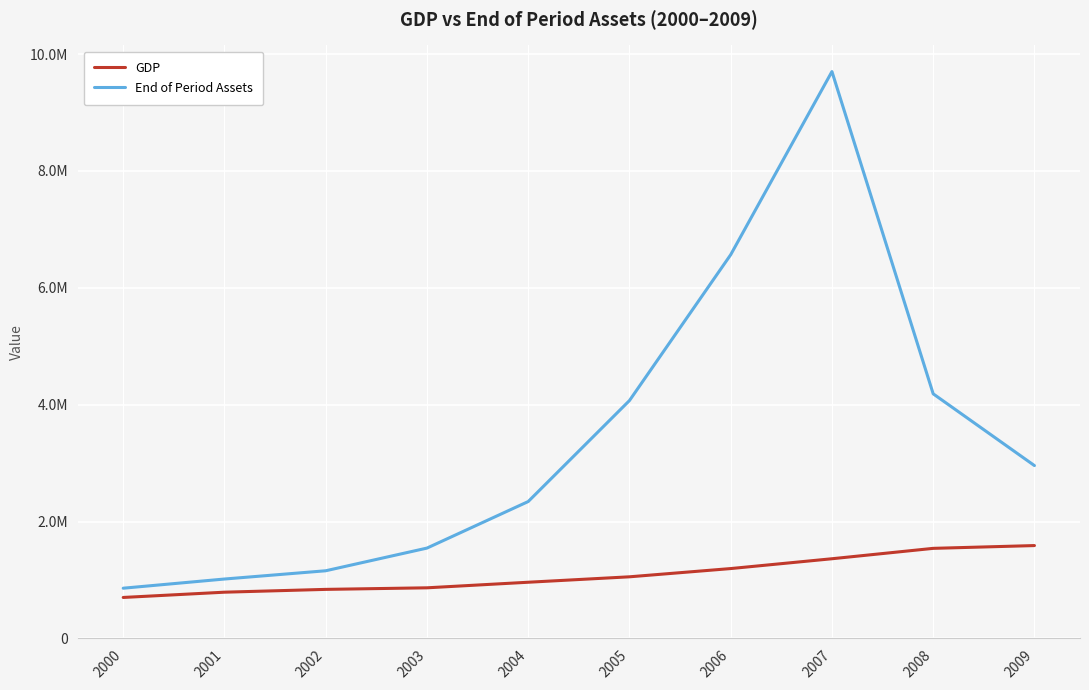

True or false: GDP has a value of 1363977 at 2007.

True